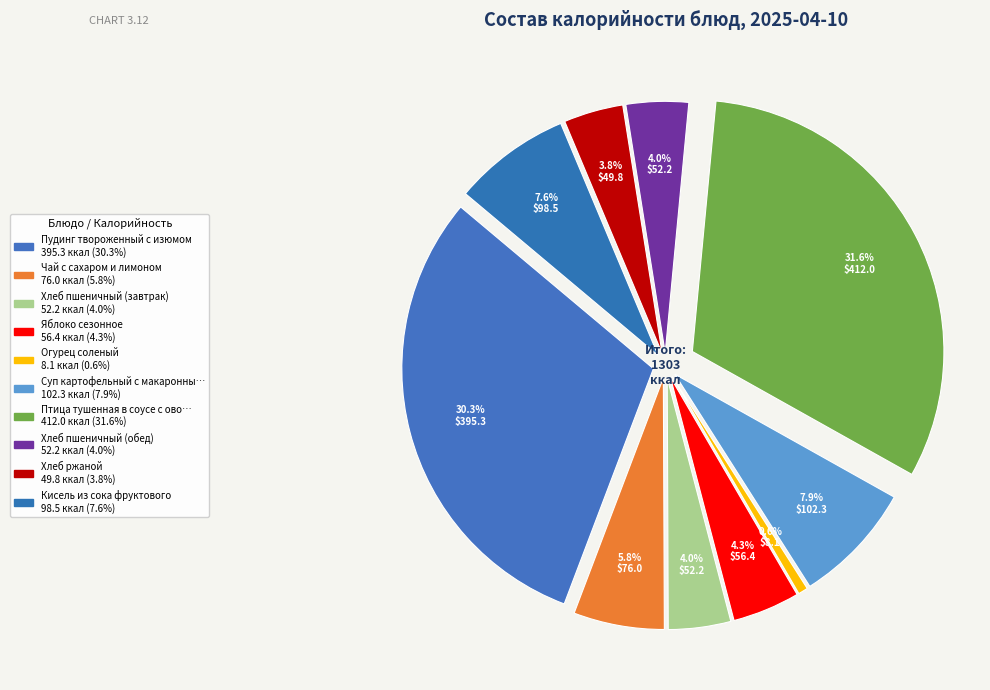

How many slices are in this pie chart?

10